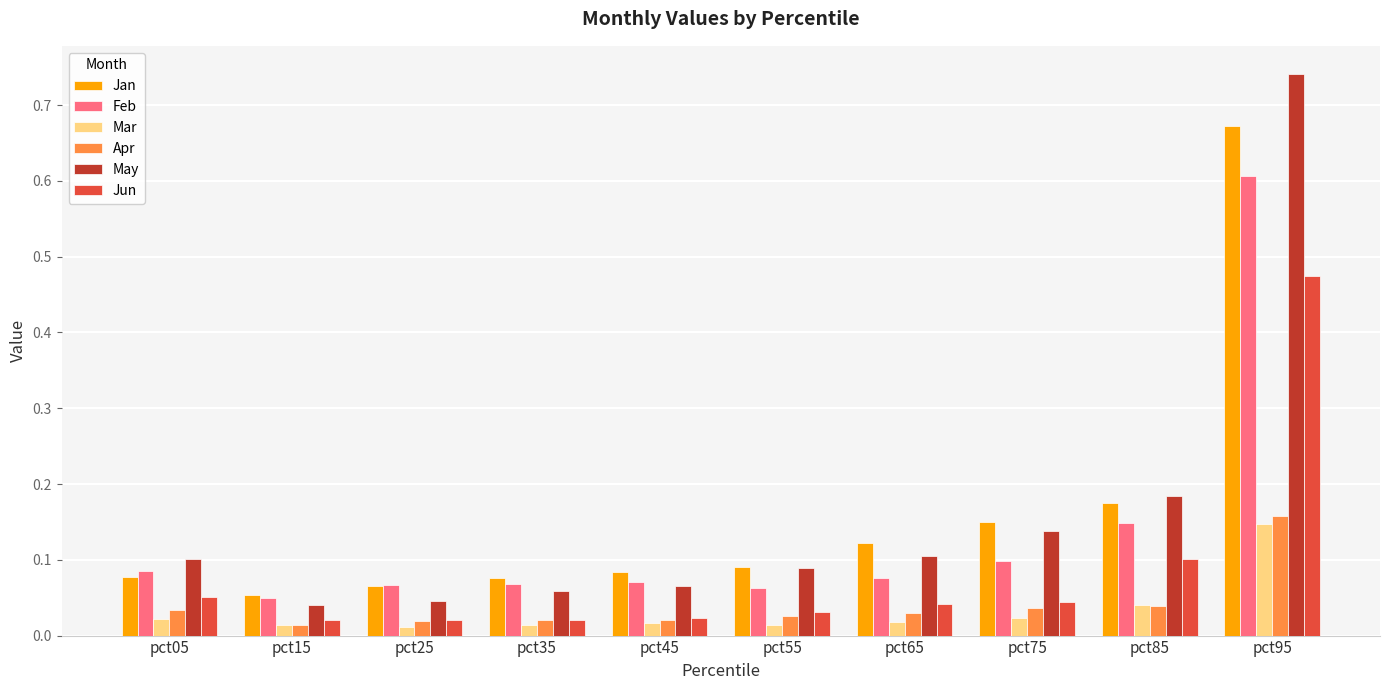

Is the value of Mar at pct05 greater than the value of Feb at pct85?

No